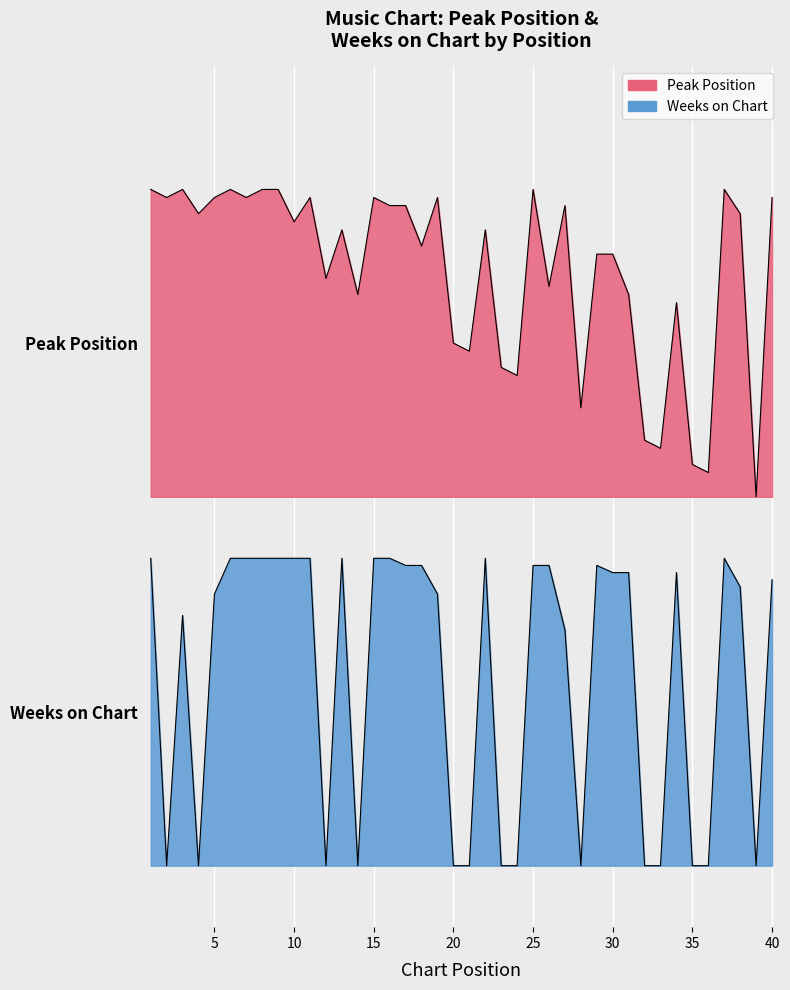

What is the difference between the highest and lowest values at 19?

1.3